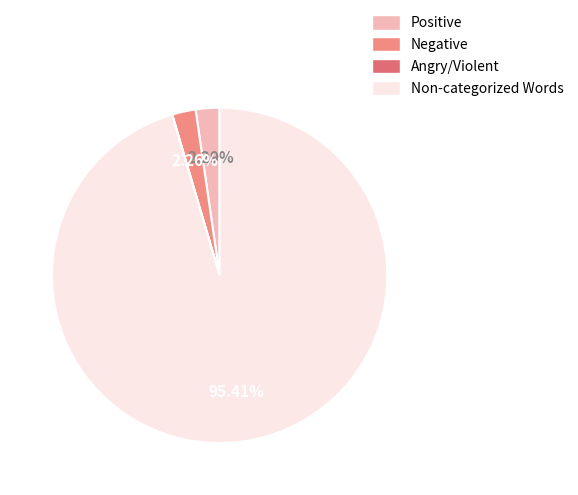

Between Non-categorized Words and Positive, which is larger?

Non-categorized Words